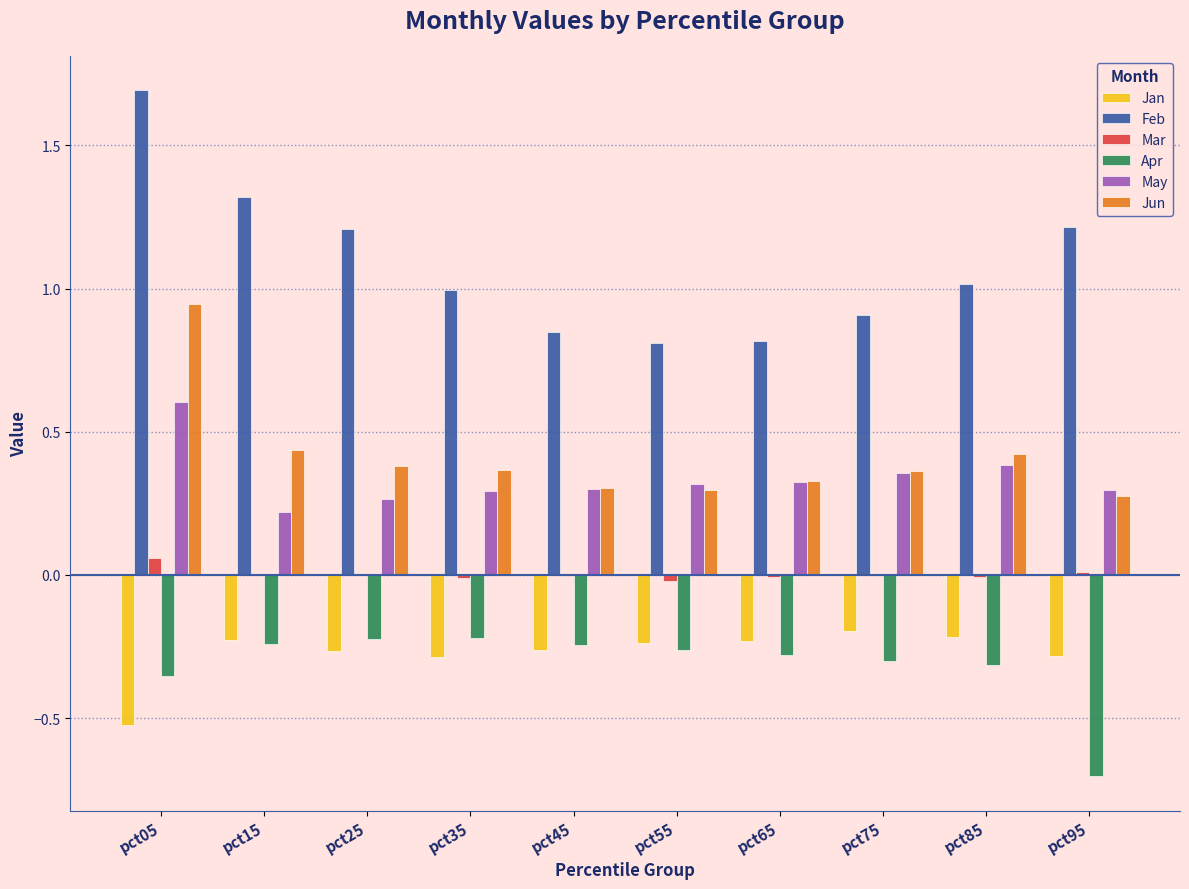

What is the sum of all Feb values?

10.8